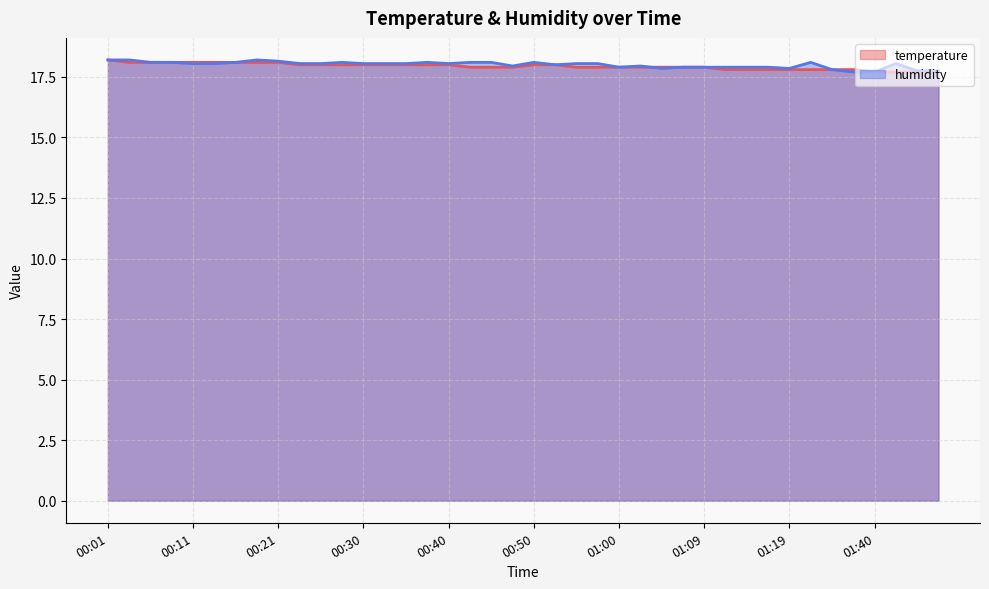

What are all the series names shown in the legend?

temperature, humidity